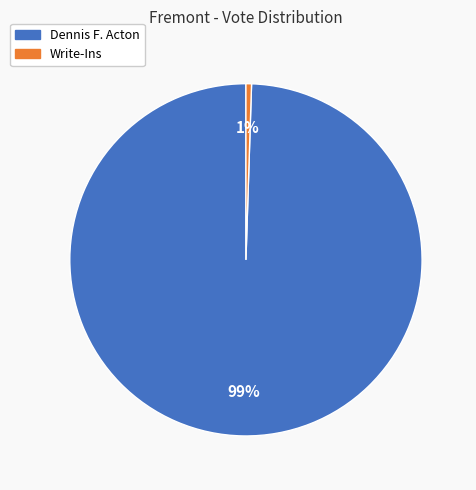

The Write-Ins slice represents 7% of the pie. True or false?

False